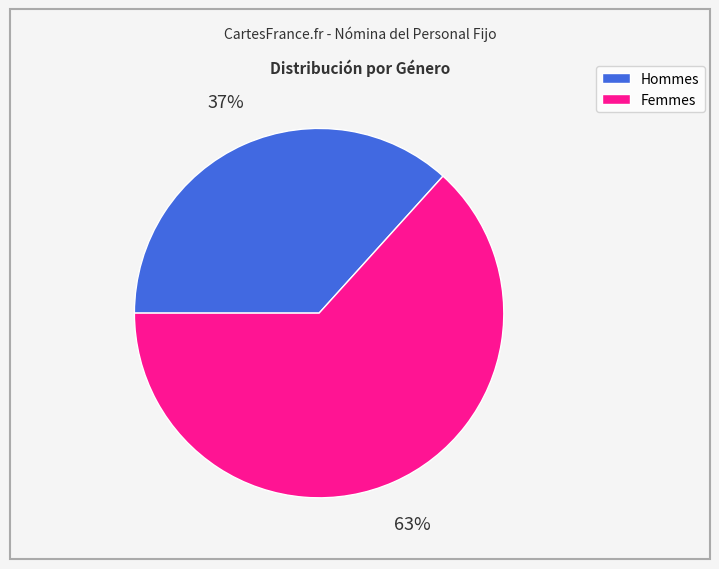

How many segments does this pie chart have?

2